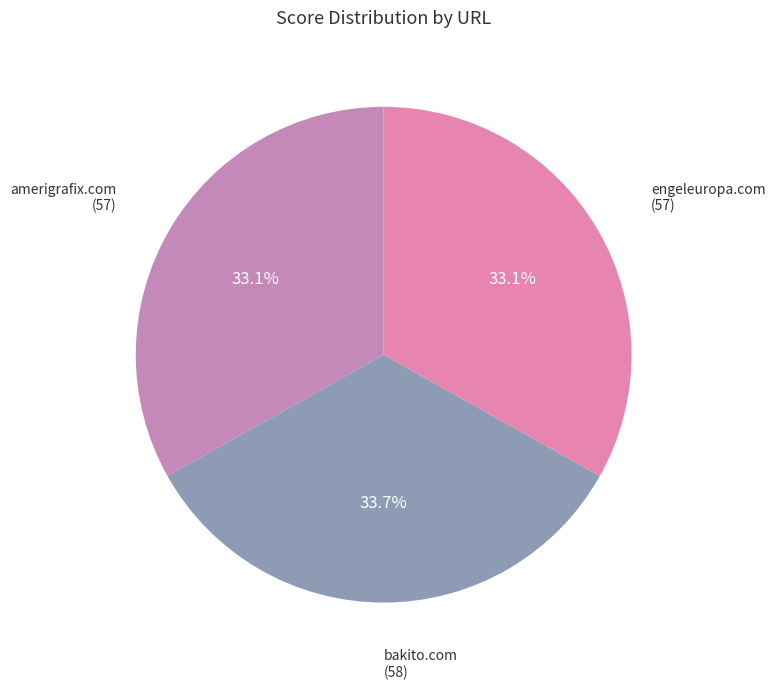

What percentage is NOT represented by engeleuropa.com?

66.9%